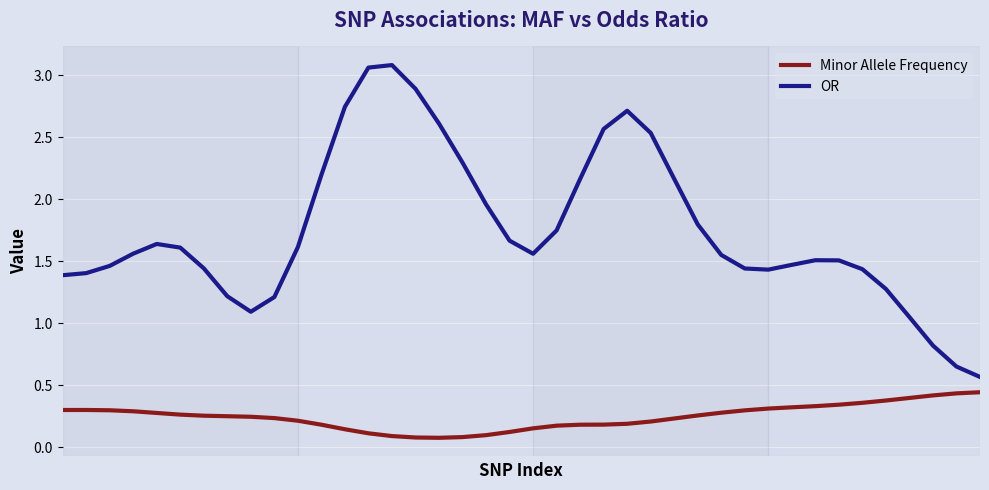

True or false: OR and Minor Allele Frequency intersect in this chart.

False